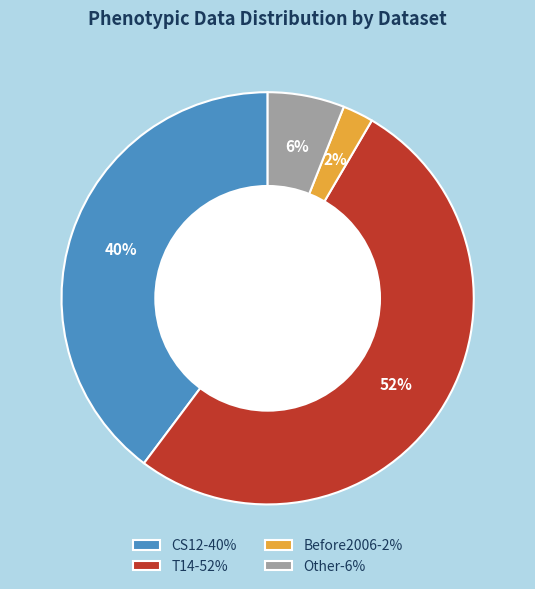

Which has a higher value, Before2006-2% or CS12-40%?

CS12-40%